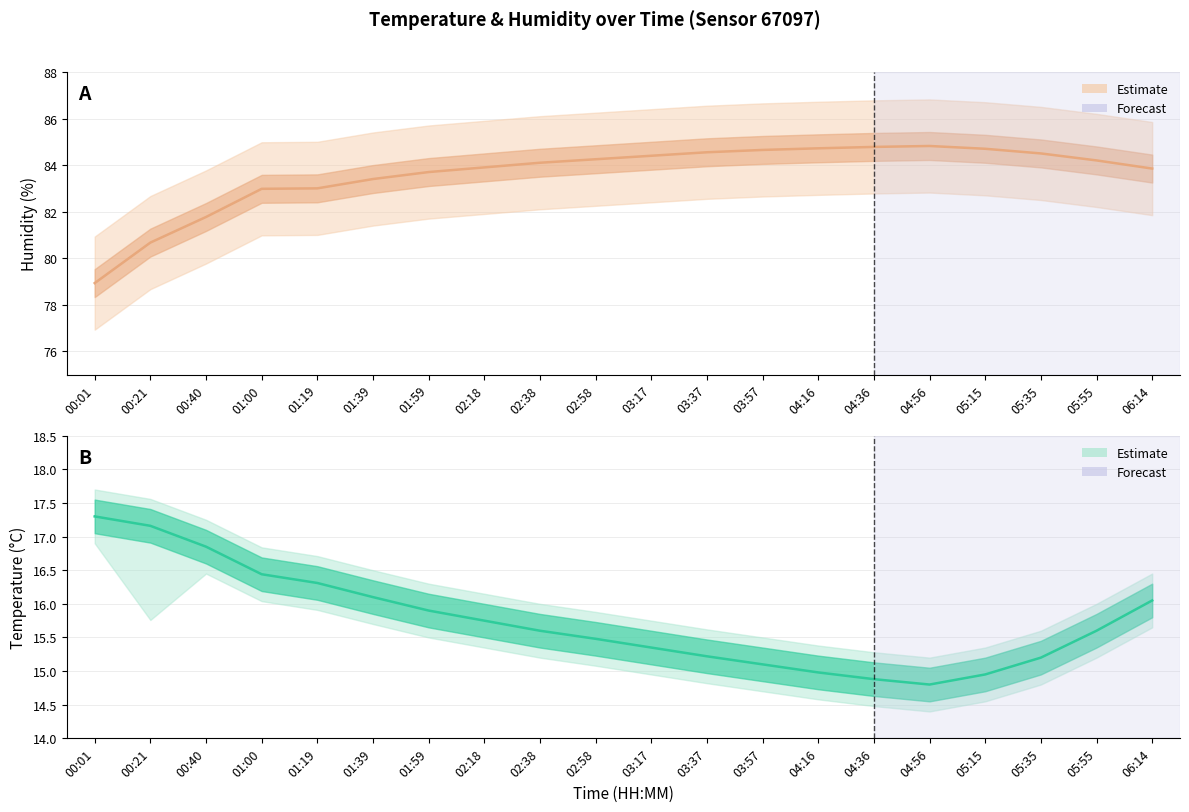

What is the sum of all humidity values?

1671.9